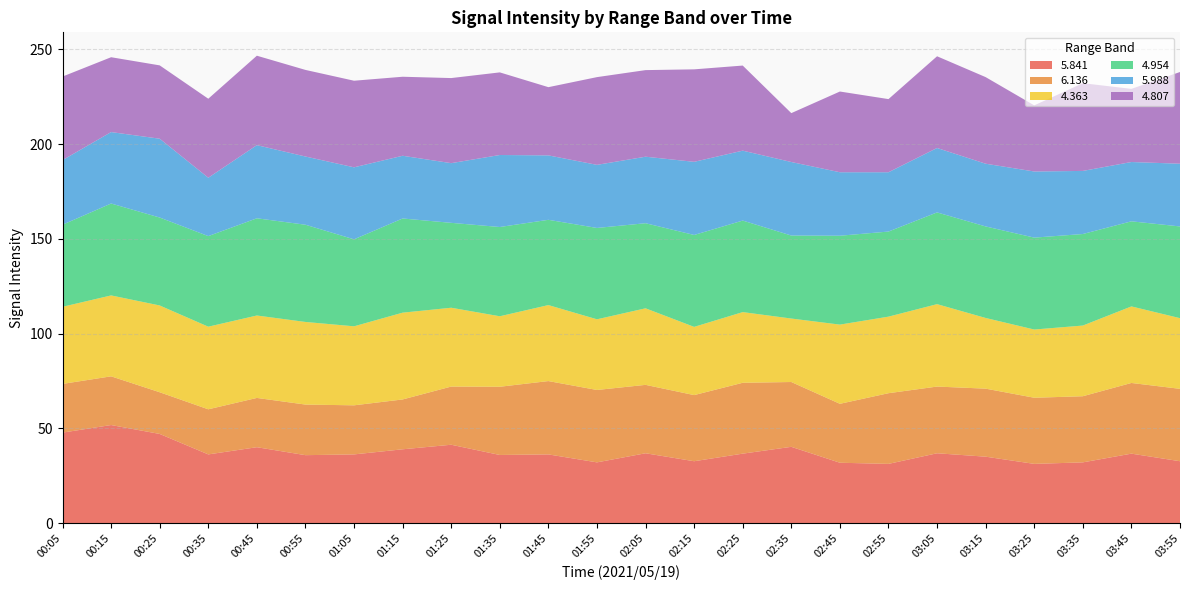

Reading left to right, what are all the values shown in this chart?

5.841: 47.8	51.8	47.1	36.3	40.1	35.9	36.3	39.0	41.4	36.0	36.3	32.1	36.9	32.7	36.7	40.3	31.9	31.3	36.9	35.1	31.3	32.1	36.7	32.7
6.136: 25.7	25.7	22.0	23.8	26.0	26.7	25.9	26.3	30.7	36.0	38.7	38.2	36.1	34.9	37.4	34.2	31.1	37.3	35.2	35.9	34.9	34.9	37.3	38.2
4.363: 40.7	42.7	45.8	43.6	43.5	43.6	41.7	45.8	41.6	37.2	40.1	37.3	40.4	36.0	37.3	33.5	41.8	40.4	43.5	37.3	36.0	37.3	40.4	37.3
4.954: 43.3	48.5	46.4	47.8	51.3	51.3	45.9	49.7	44.8	47.1	45.0	48.2	44.9	48.5	48.3	43.8	46.9	44.9	48.4	48.3	48.5	48.3	44.9	48.4
5.988: 34.1	37.7	41.6	30.8	38.6	36.0	38.0	33.1	31.5	38.0	34.0	33.3	35.1	38.6	36.9	38.8	33.5	31.3	34.0	33.1	34.9	33.3	31.3	33.1
4.807: 44.1	39.5	38.7	41.7	47.2	45.7	45.7	41.7	44.9	43.6	36.0	46.3	45.7	48.8	44.9	25.8	42.6	38.6	48.4	45.7	34.9	46.3	38.6	48.4